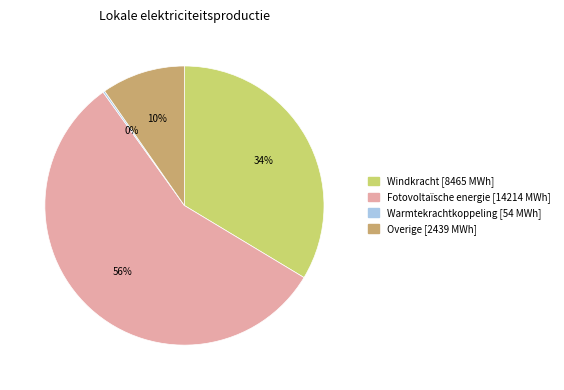

Which category has the biggest portion of the pie?

Fotovoltaïsche energie